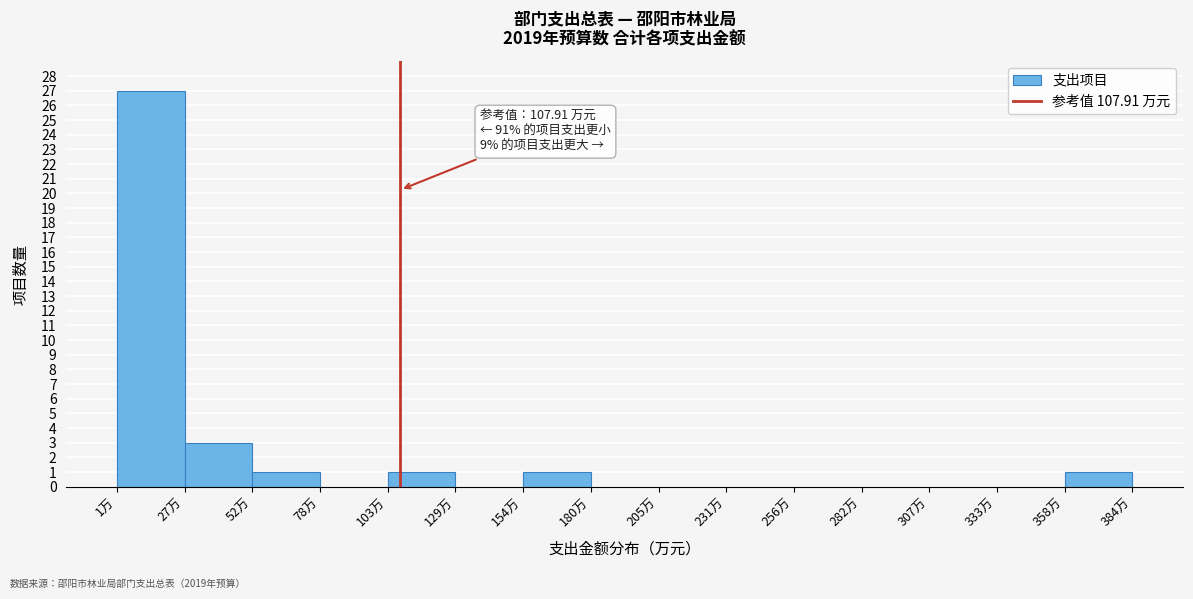

Which range on the x-axis has the tallest bar?

0 to 25